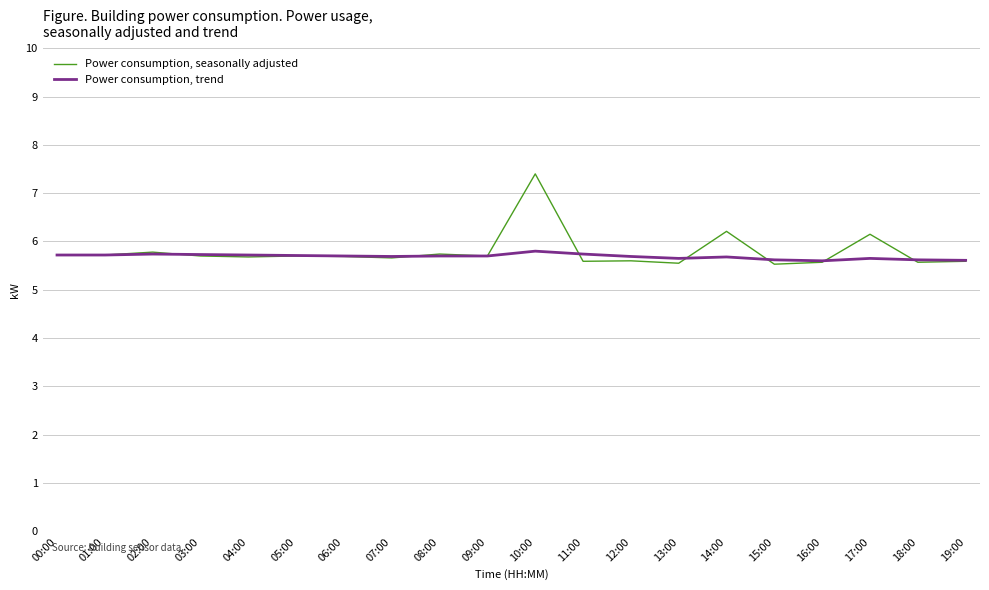

Rank the series by their maximum value, from lowest to highest.

Power consumption, trend, Power consumption, seasonally adjusted